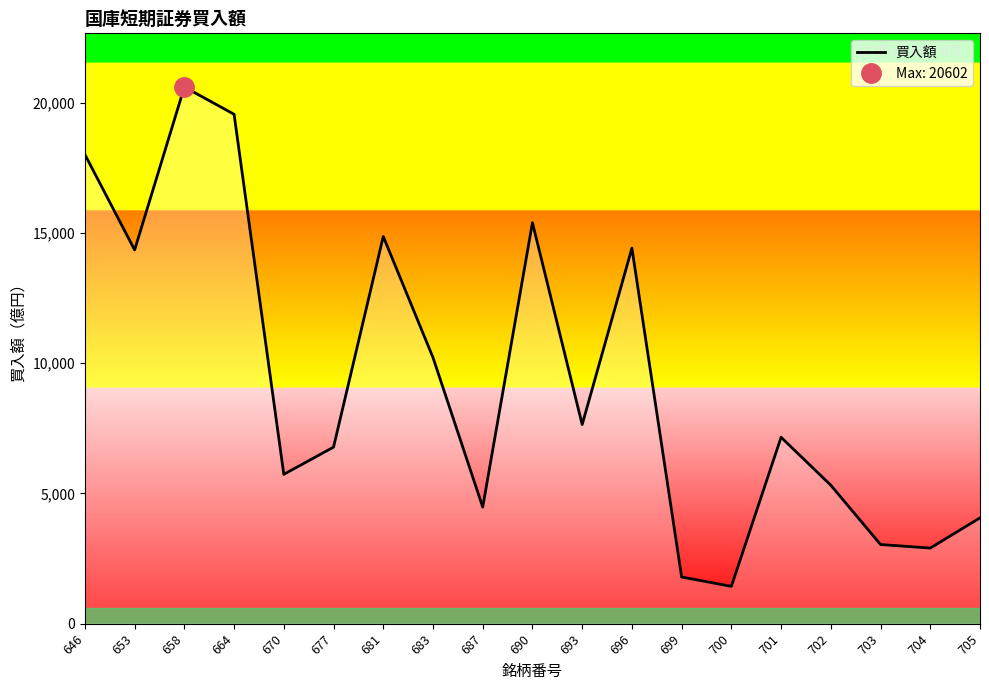

How many values exceed 7156?

9